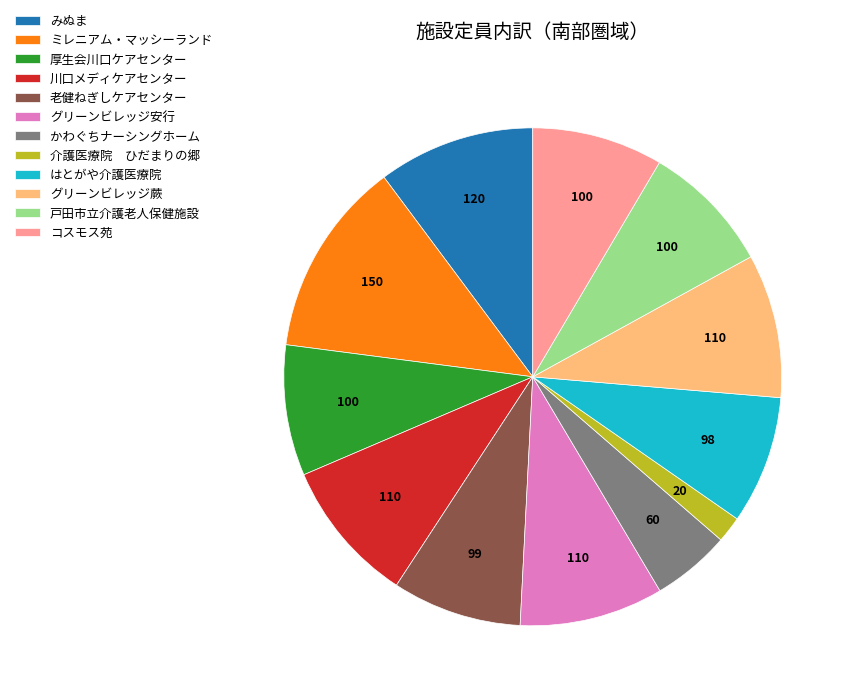

How many segments does this pie chart have?

12